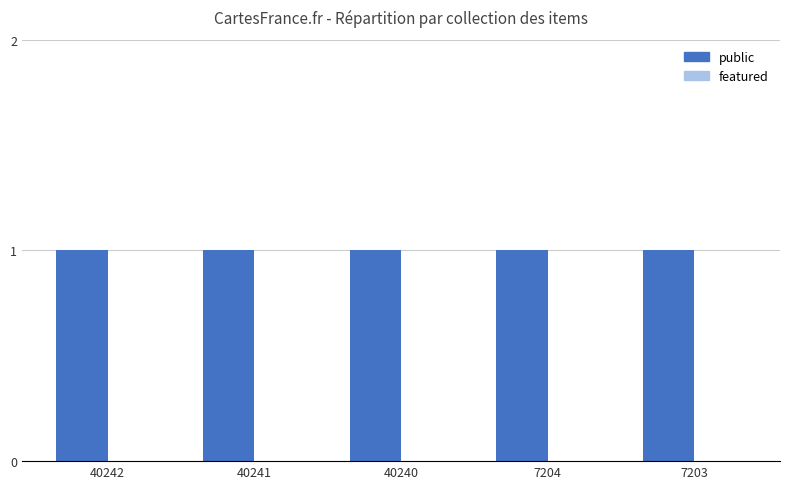

What is the value of the public bar at the 3rd from the left?

1